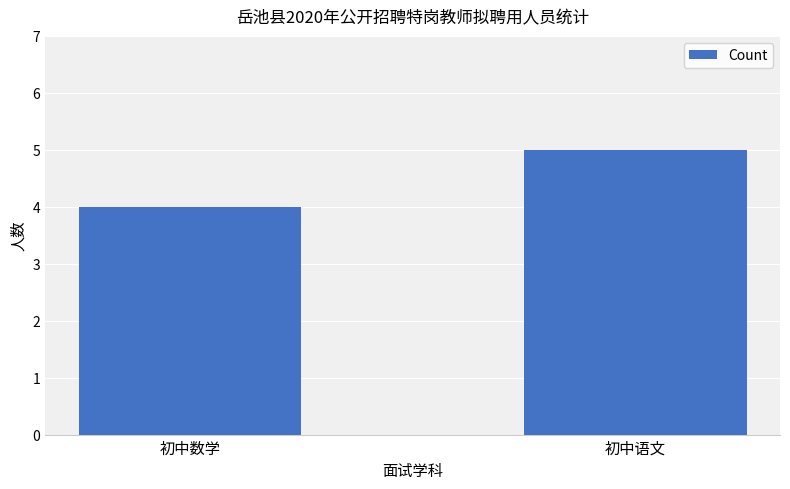

How many series are shown in this chart?

1